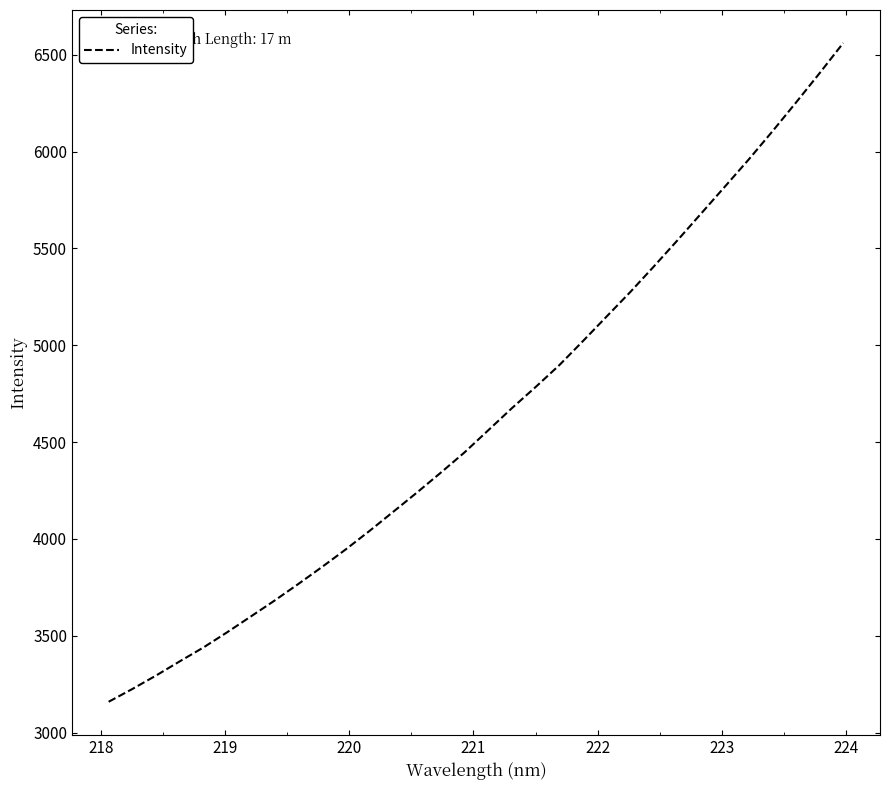

How many values are below 4559?

16